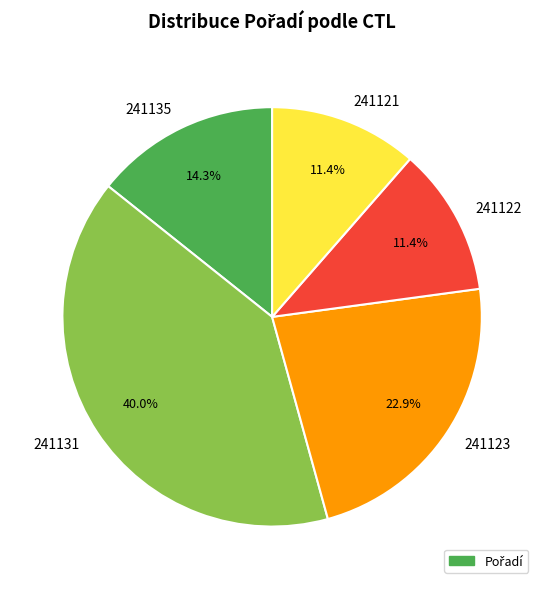

To the nearest percent, what is the difference between the largest and smallest slice percentages?

29%